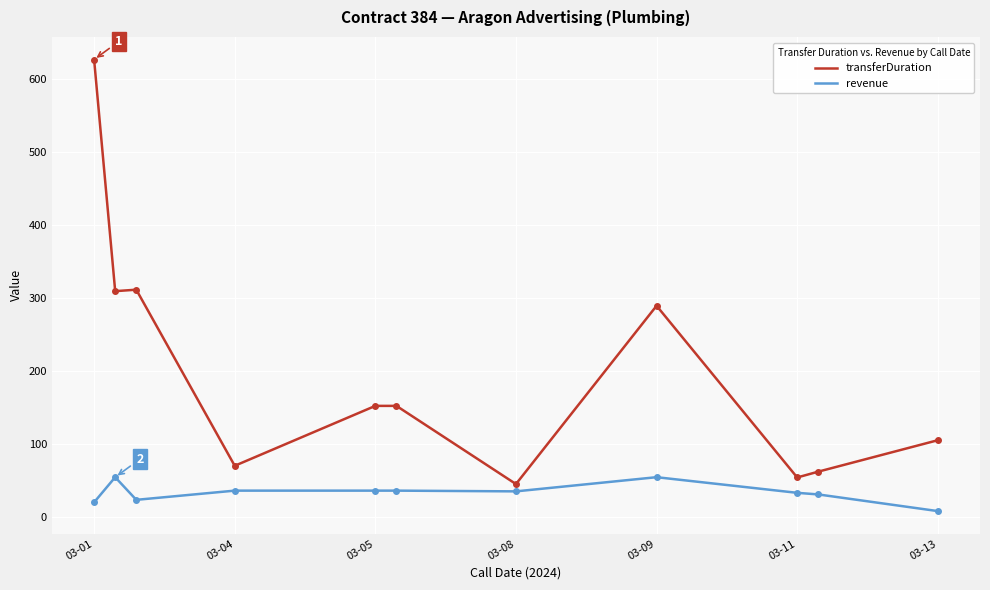

Which series has the largest total across all categories?

transferDuration